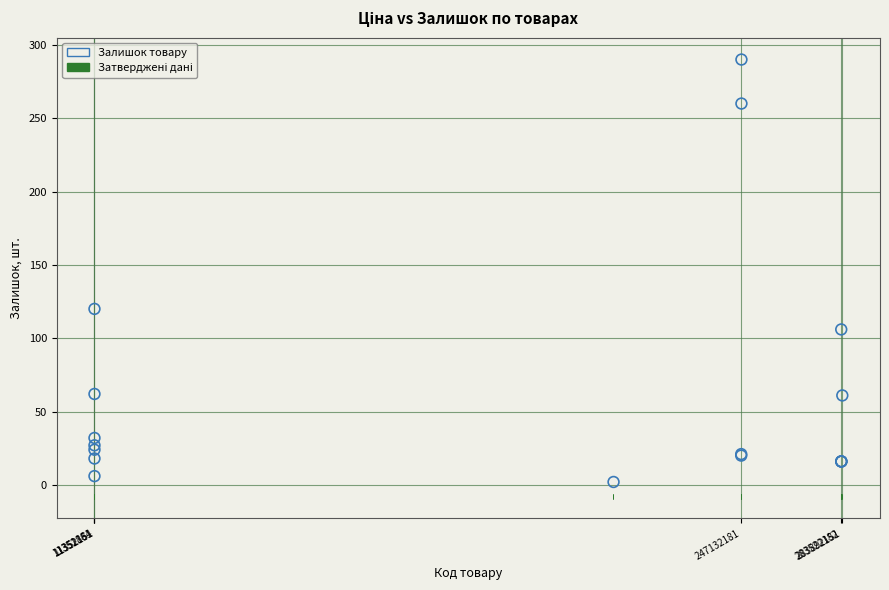

What Y value in the scatter plot is closest to 146?

120